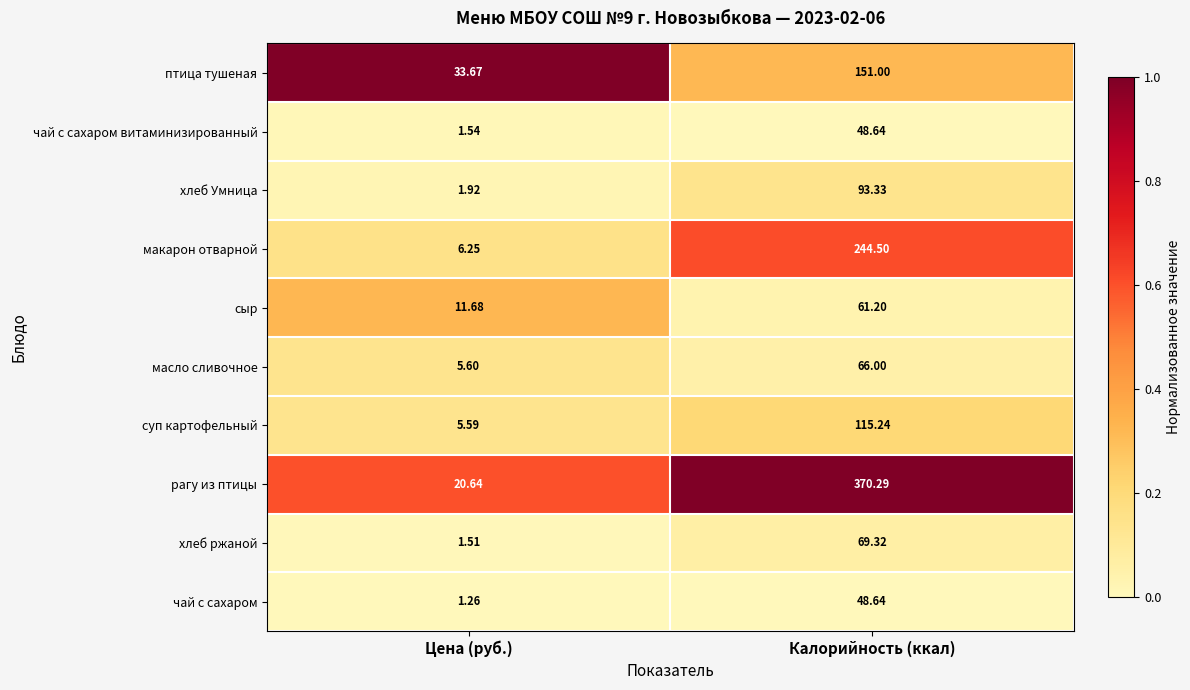

What is the total value across all series at Калорийность (ккал)?

1268.2